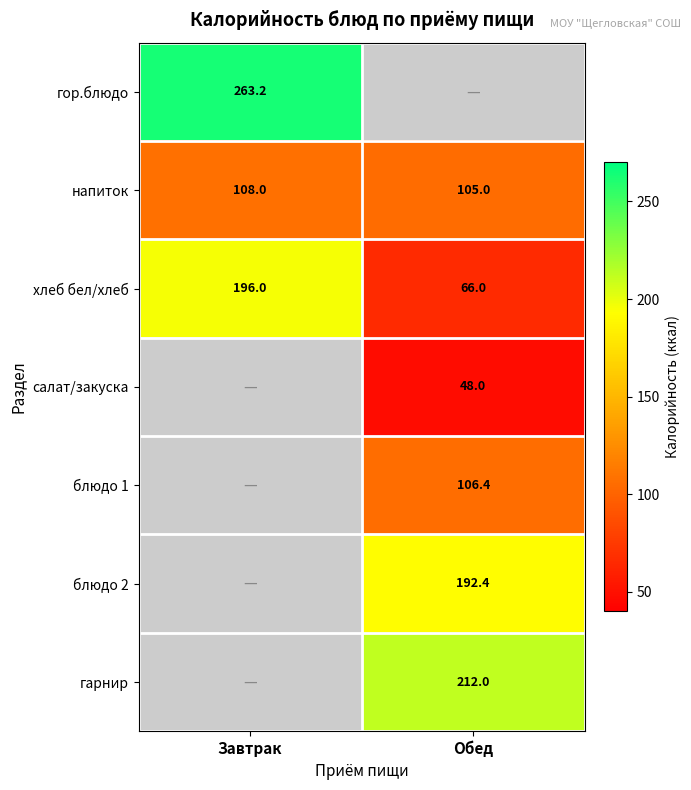

What is the maximum value shown in the chart?

263.2